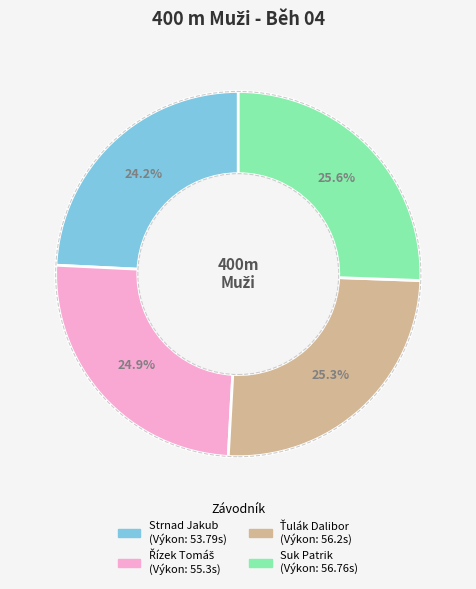

Is there any slice that represents more than half of the pie?

No